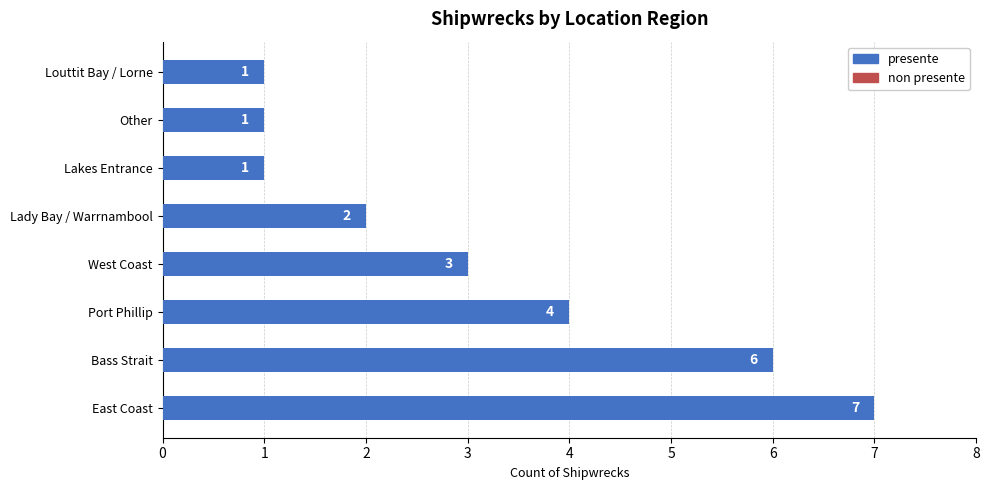

How many series are shown in this chart?

1